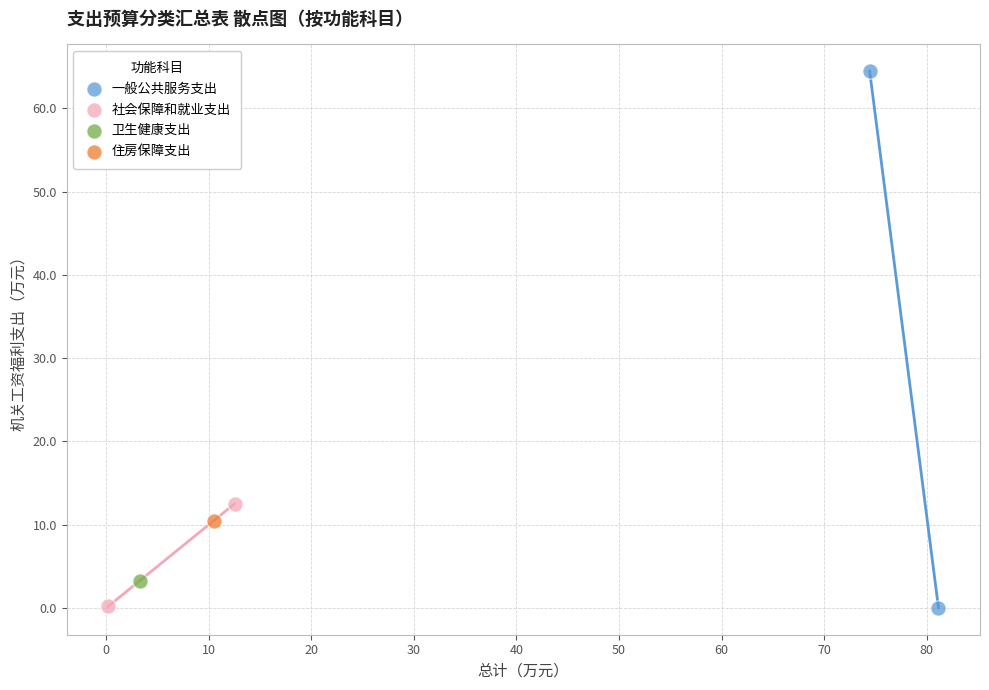

Which series contains the highest Y value?

一般公共服务支出